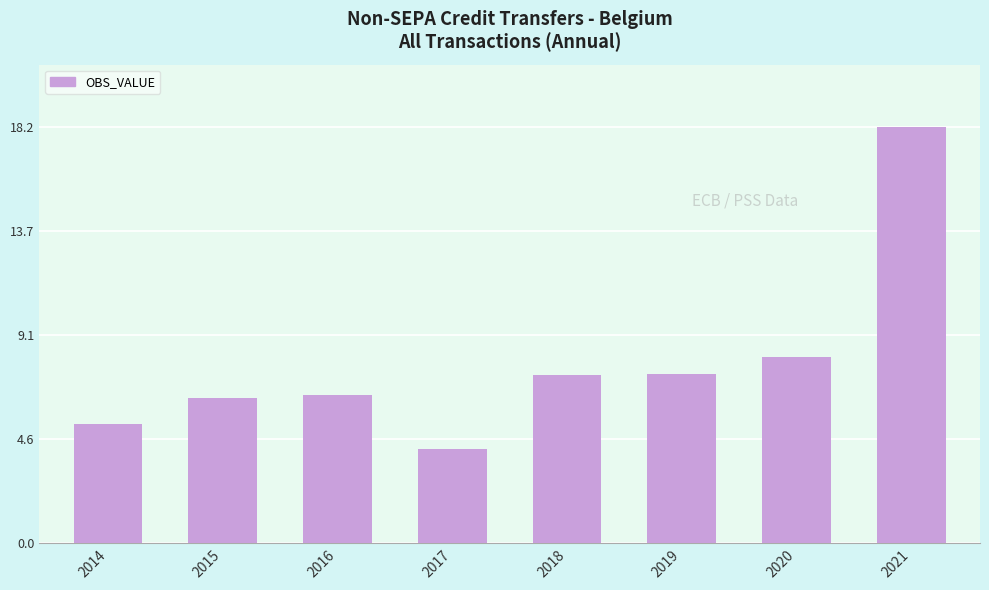

Which label corresponds to the smallest value in the chart?

2017